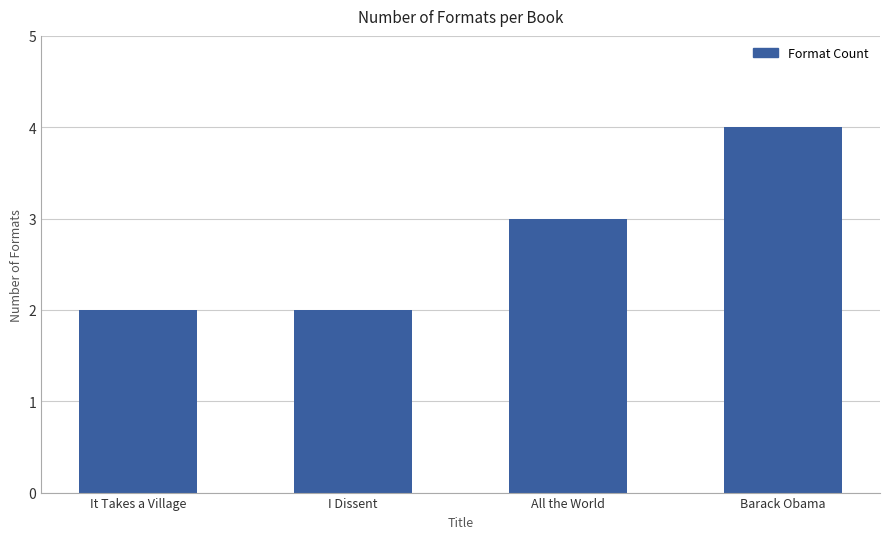

Is it true that the value at It Takes a Village is 2?

True